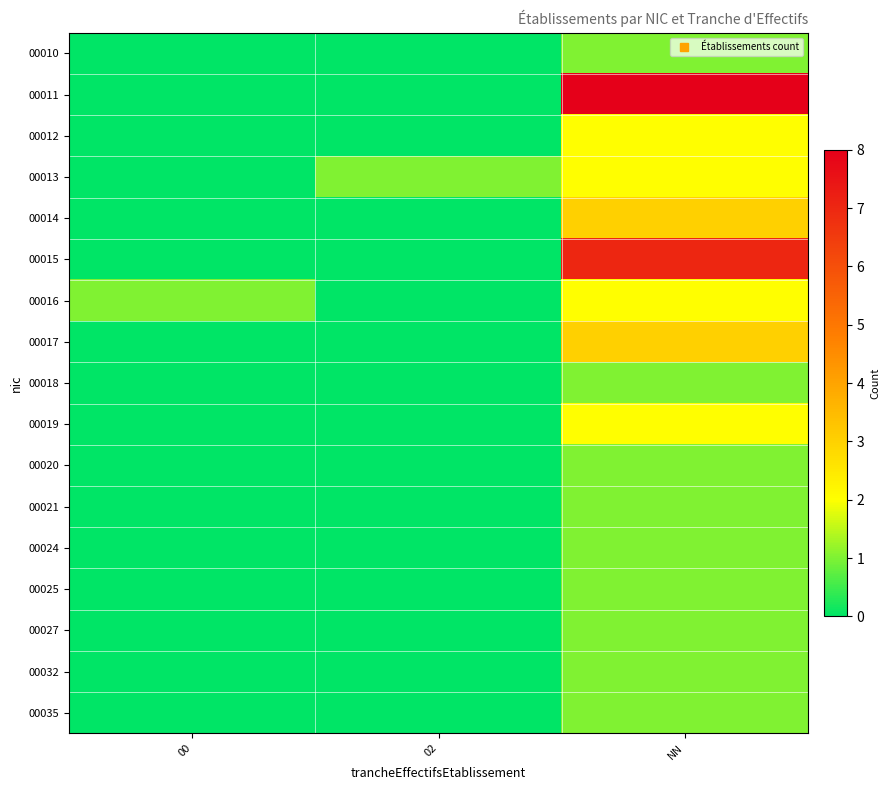

Reading left to right, transcribe all the data shown in this chart.

00010: 00=0	02=0	NN=1
00011: 00=0	02=0	NN=8
00012: 00=0	02=0	NN=2
00013: 00=0	02=1	NN=2
00014: 00=0	02=0	NN=3
00015: 00=0	02=0	NN=7
00016: 00=1	02=0	NN=2
00017: 00=0	02=0	NN=3
00018: 00=0	02=0	NN=1
00019: 00=0	02=0	NN=2
00020: 00=0	02=0	NN=1
00021: 00=0	02=0	NN=1
00024: 00=0	02=0	NN=1
00025: 00=0	02=0	NN=1
00027: 00=0	02=0	NN=1
00032: 00=0	02=0	NN=1
00035: 00=0	02=0	NN=1